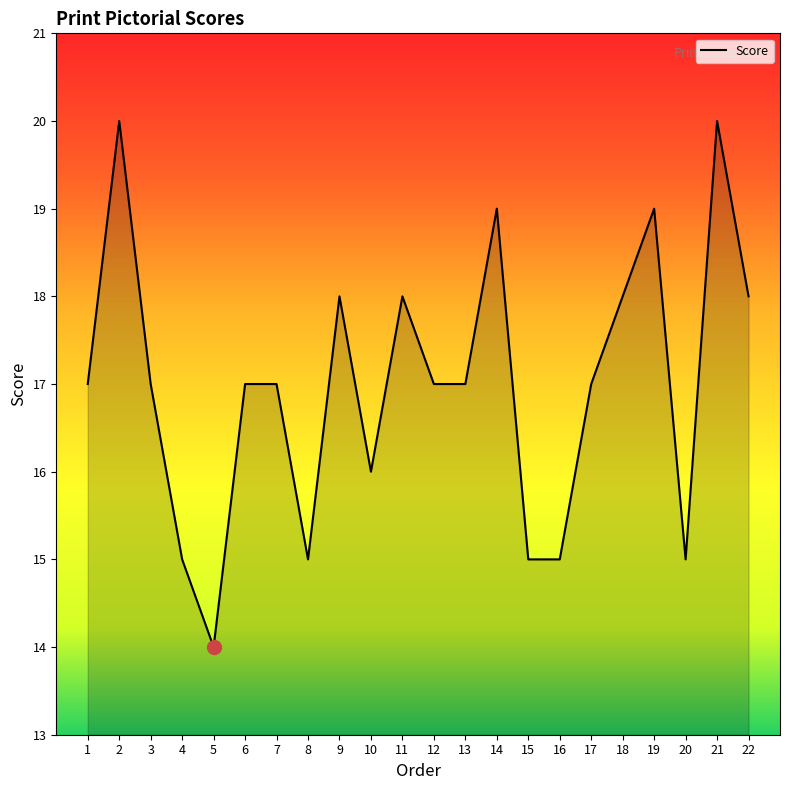

The chart shows a value of 17 at 7. True or false?

True